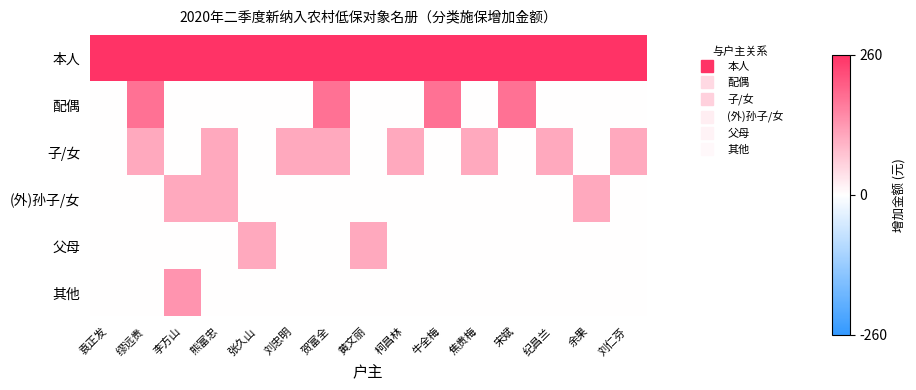

Which series changed the most between 缪远贵 and 焦贵梅?

配偶